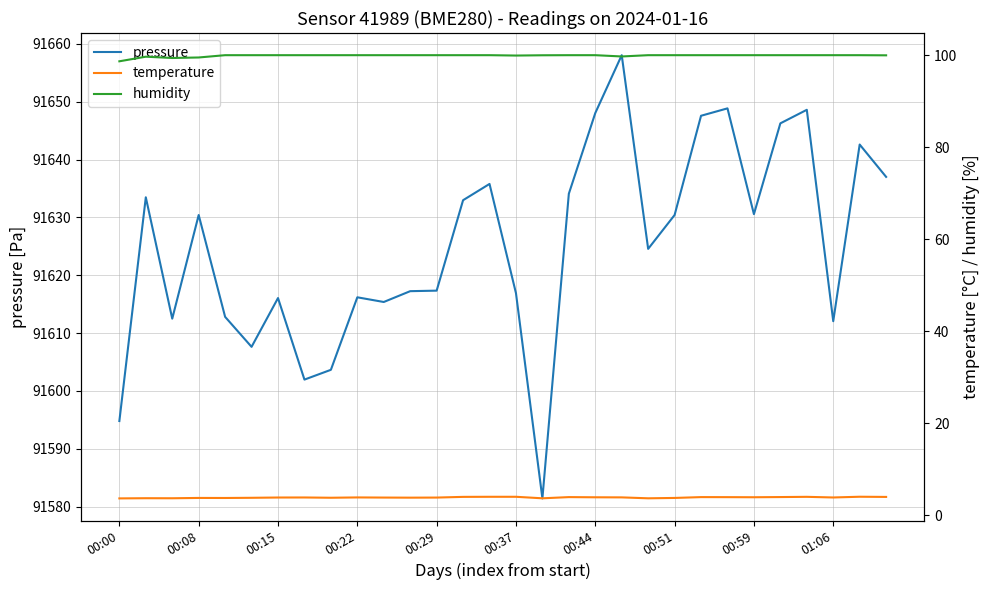

Reading left to right, list all the values displayed in this chart.

pressure: 91594.8	91633.5	91612.5	91630.4	91612.8	91607.6	91616.1	91602.0	91603.7	91616.2	91615.4	91617.2	91617.3	91633.0	91635.8	91616.9	91581.4	91634.1	91648.0	91658.0	91624.6	91630.4	91647.6	91648.8	91630.6	91646.2	91648.6	91612.1	91642.6	91637.0
temperature: 3.6	3.7	3.7	3.8	3.7	3.8	3.8	3.9	3.8	3.9	3.8	3.8	3.8	4.0	4.0	4.0	3.7	3.9	3.9	3.9	3.7	3.8	3.9	3.9	3.9	3.9	4.0	3.9	4.0	4.0
humidity: 98.7	99.7	99.4	99.5	100.0	100.0	100.0	100.0	100.0	100.0	100.0	100.0	100.0	100.0	100.0	99.9	100.0	100.0	100.0	99.7	100.0	100.0	100.0	100.0	100.0	100.0	100.0	100.0	100.0	100.0